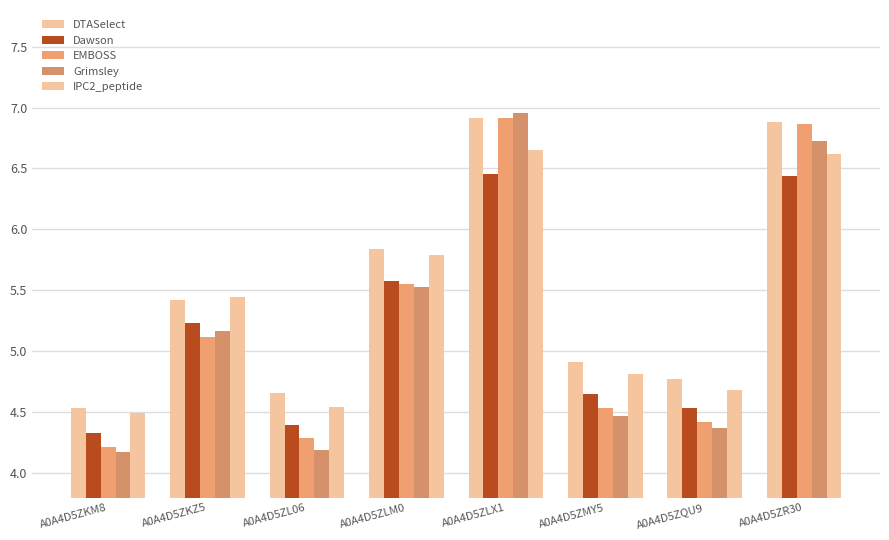

Reading left to right, list all the values displayed in this chart.

DTASelect: 4.5	5.4	4.7	5.8	6.9	4.9	4.8	6.9
Dawson: 4.3	5.2	4.4	5.6	6.5	4.6	4.5	6.4
EMBOSS: 4.2	5.1	4.3	5.5	6.9	4.5	4.4	6.9
Grimsley: 4.2	5.2	4.2	5.5	7.0	4.5	4.4	6.7
IPC2_peptide: 4.5	5.4	4.5	5.8	6.6	4.8	4.7	6.6